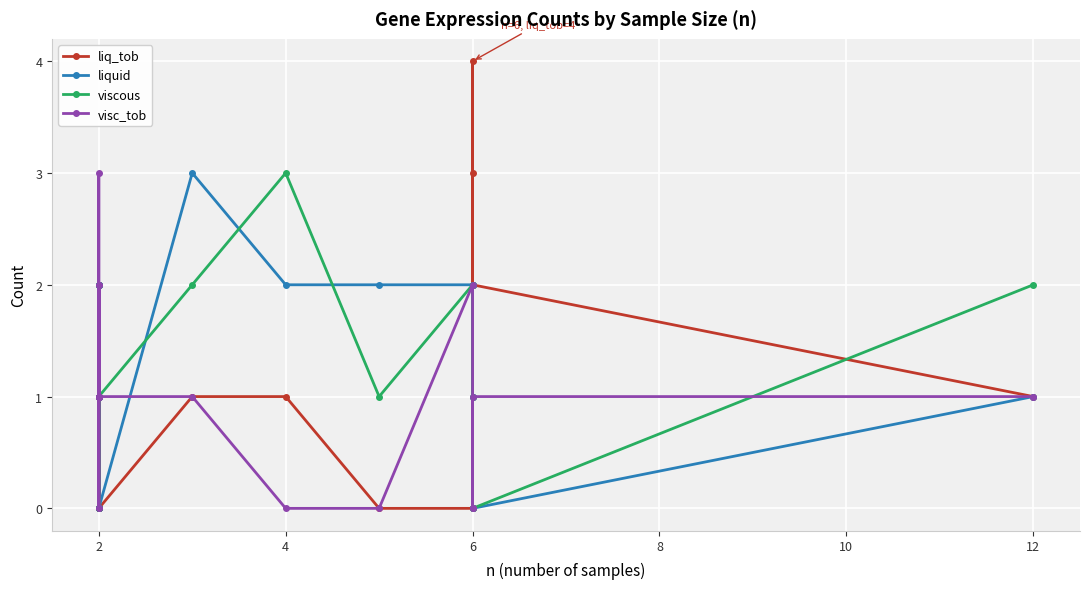

How many values in the liquid series are below 2?

9